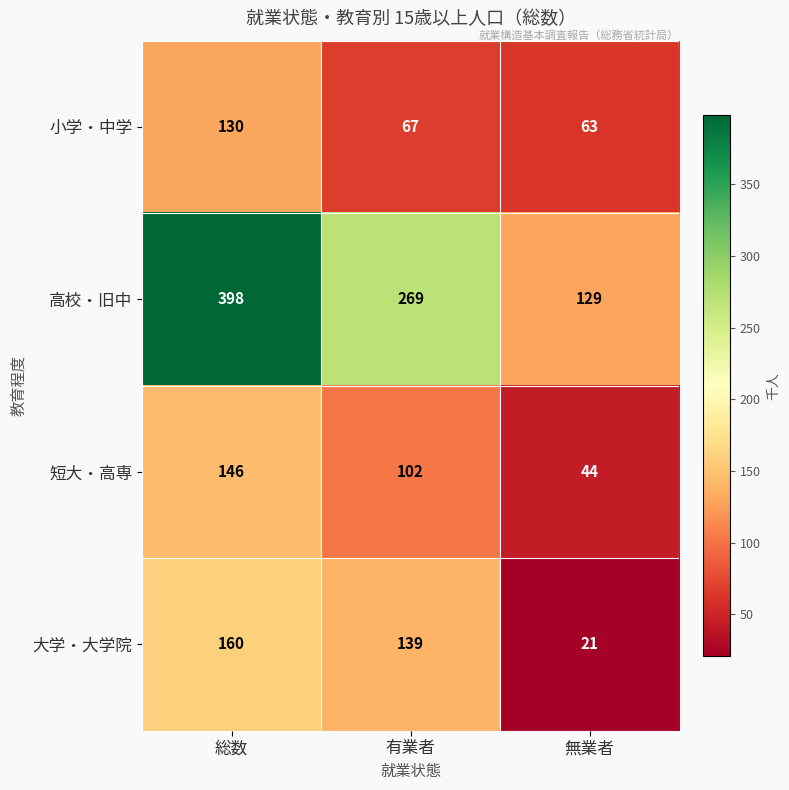

Which label corresponds to the largest value in the chart?

総数